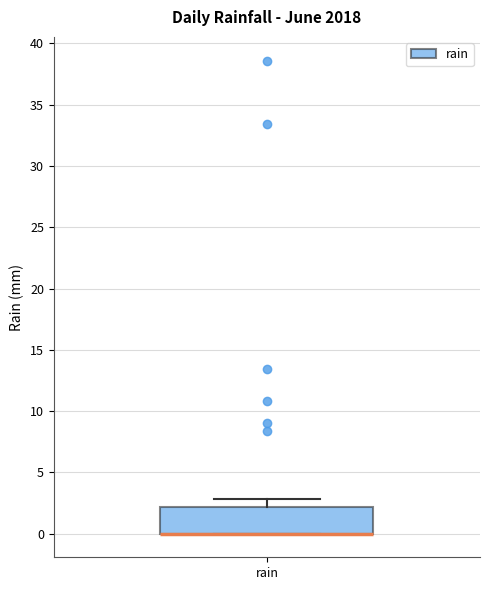

Read this box plot against the y-axis: the position of the median line, the range covered by the box, and the ends of both whiskers. The values are not printed on the chart, so give them approximately, as read against the axis.

median 0 (drawn on the box's lower edge), box 0 to 2, whiskers 0 to 3